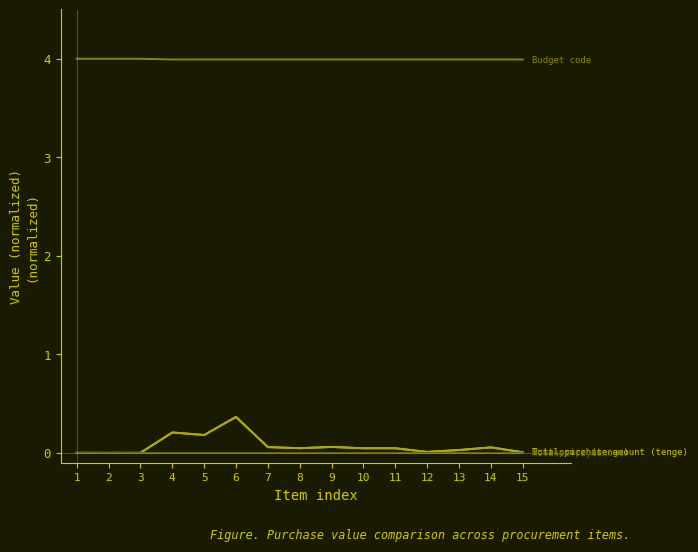

What is the difference between the highest and lowest values at 6?

4.0